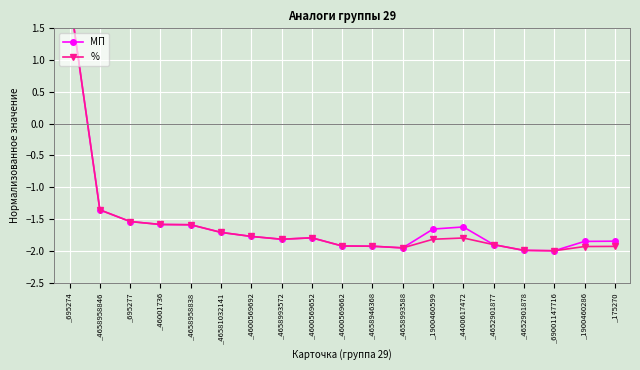

At which label does % first exceed -1?

_695274